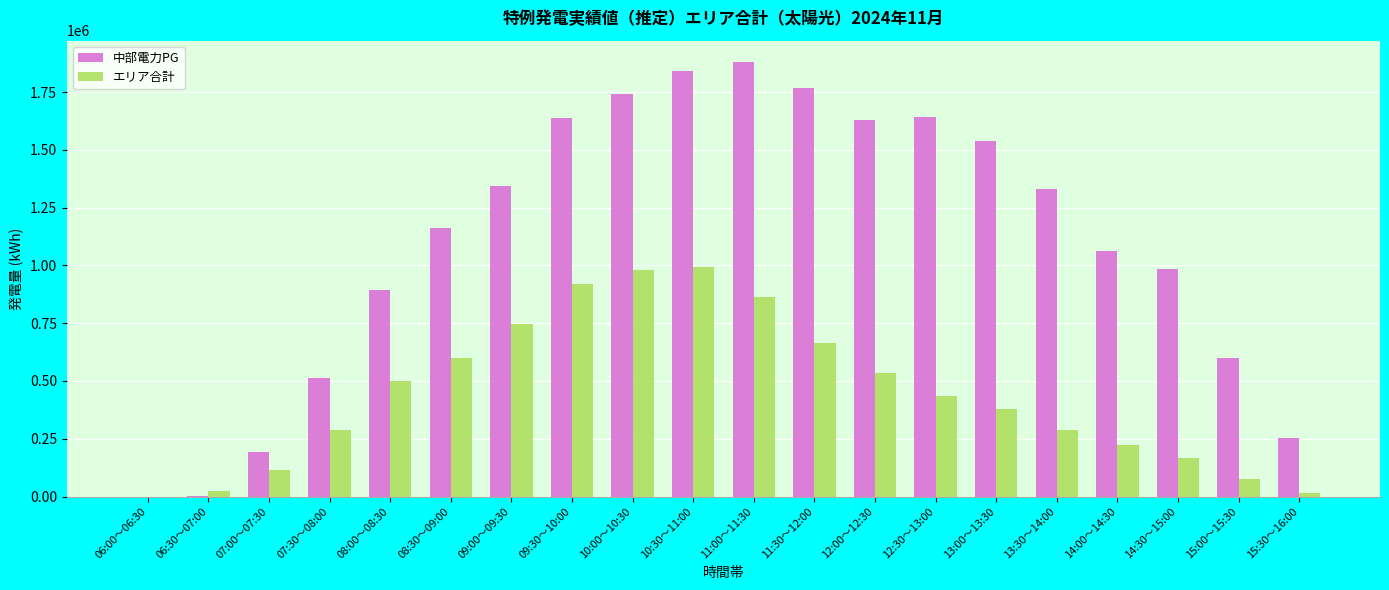

Which series changed the most between 07:00～07:30 and 07:30～08:00?

中部電力PG